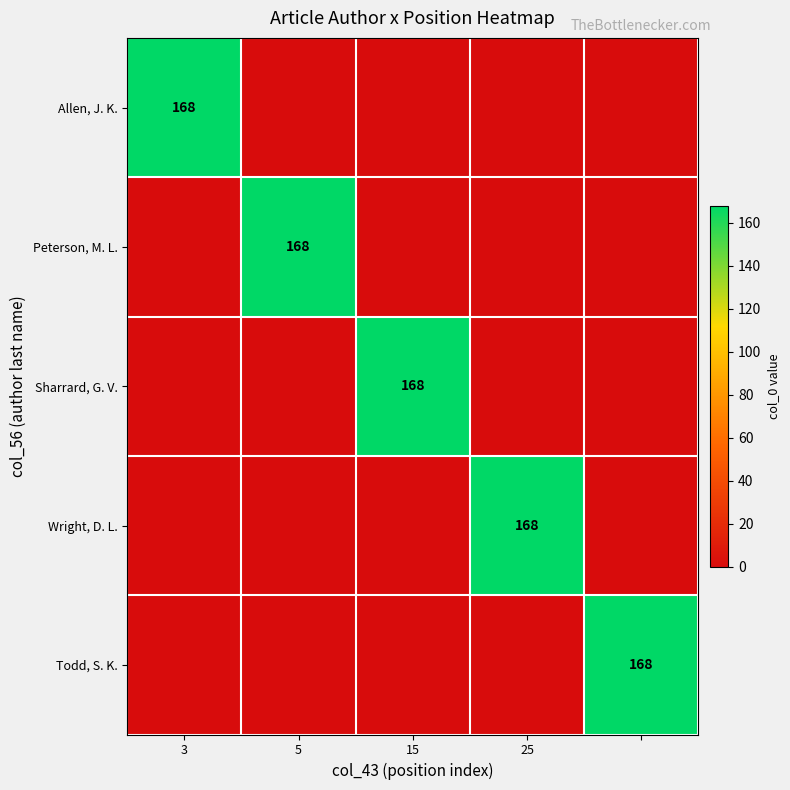

The Wright, D. L. series shows 168 at 25. True or false?

True